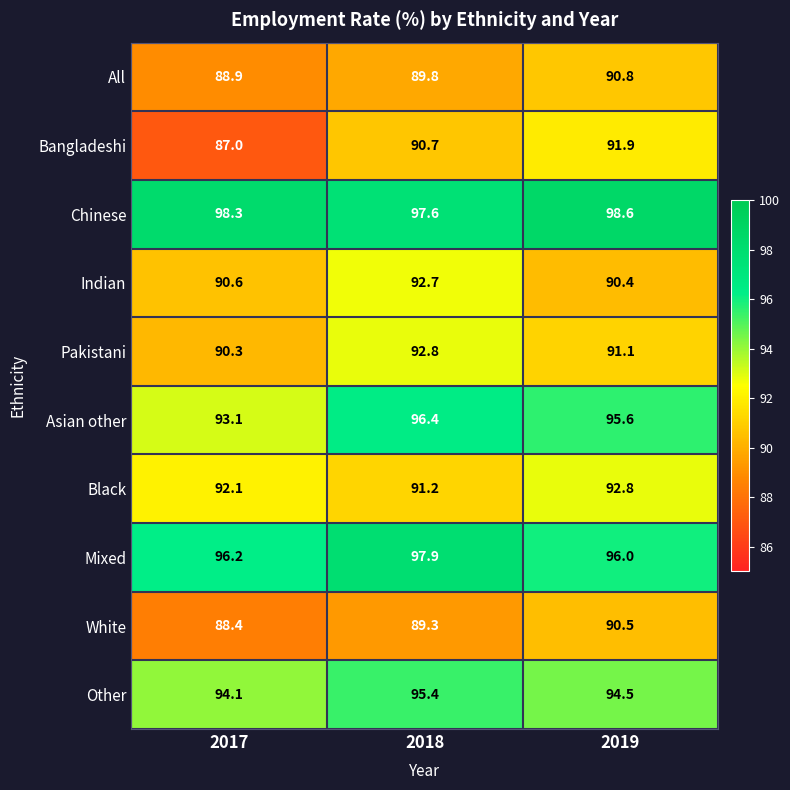

What value does the Indian series have at 2017?

90.6